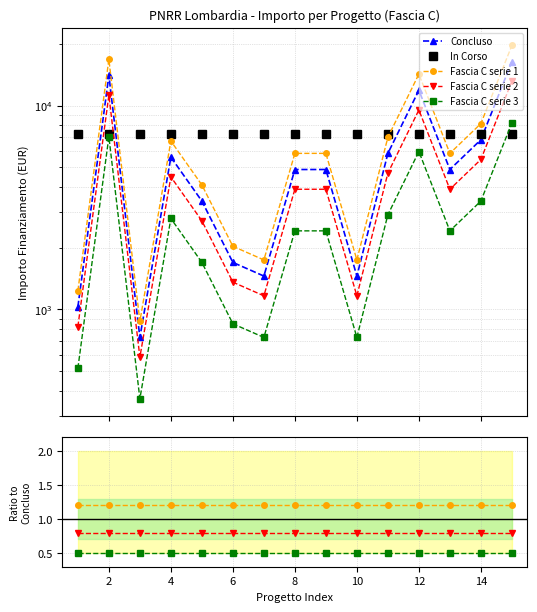

What is the smallest value displayed?

0.5